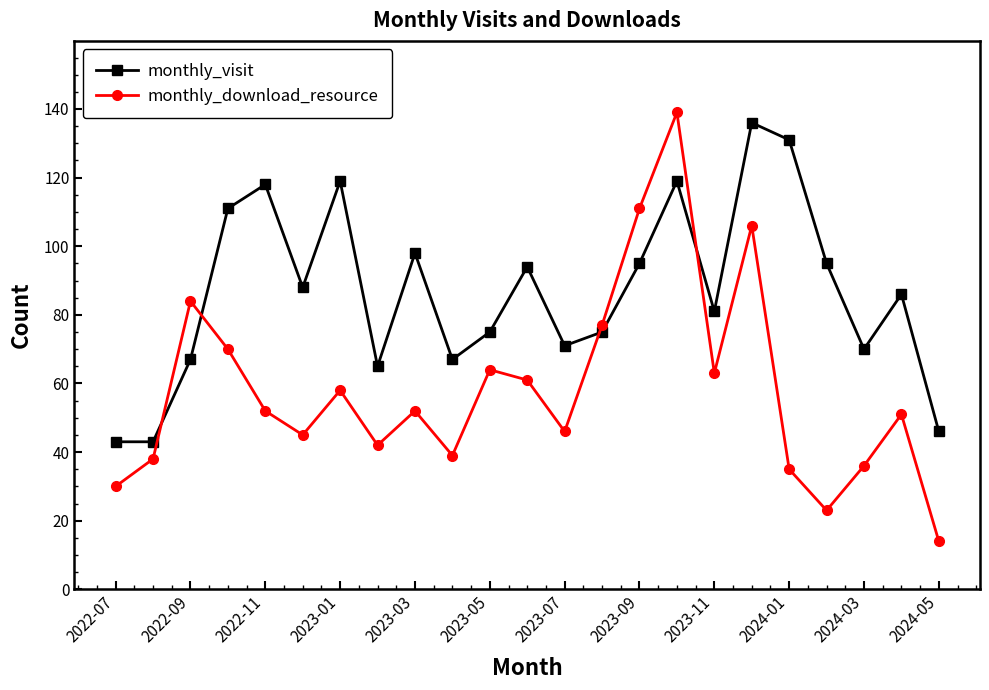

Which series has the largest total across all categories?

monthly_visit